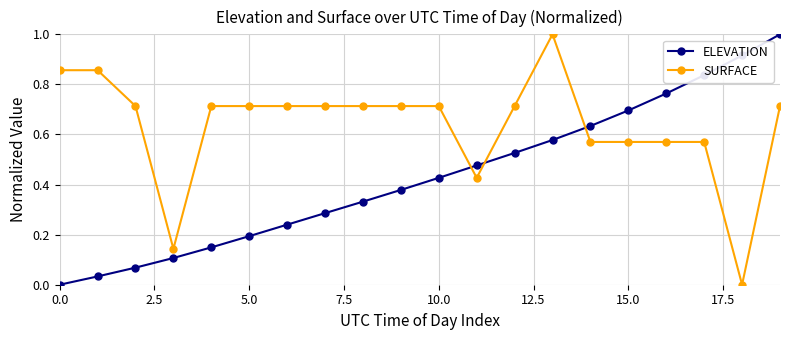

List the series in order of their overall mean, lowest first.

ELEVATION, SURFACE